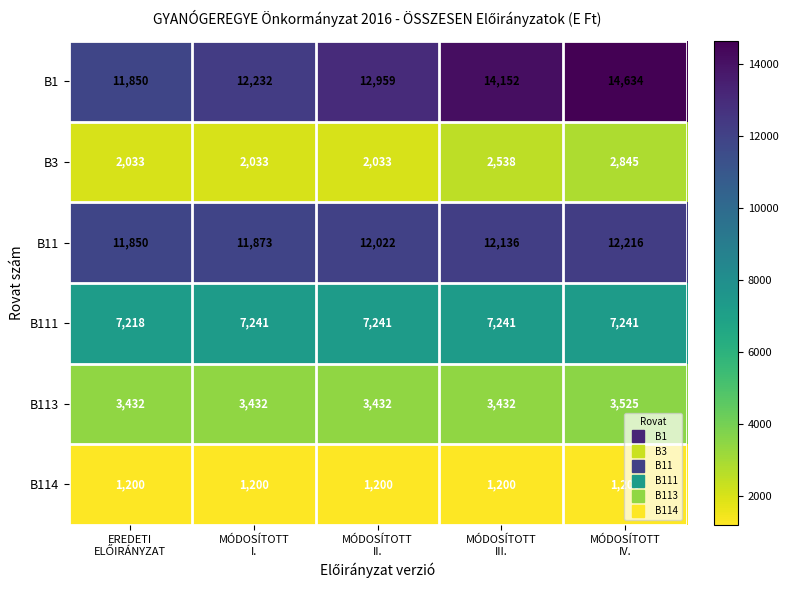

Which series has the widest spread of values?

B1